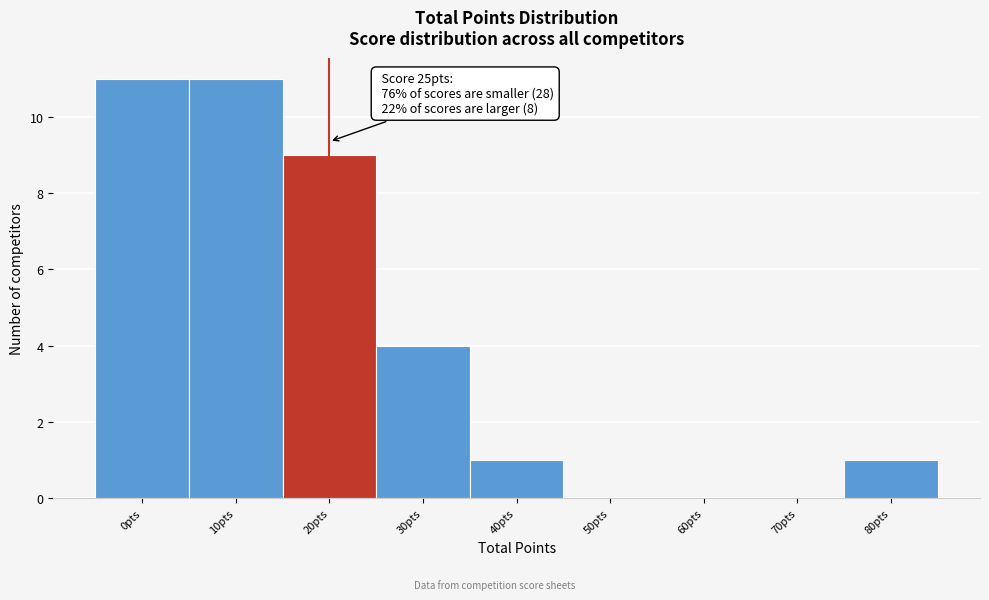

Reading left to right, extract all data points from this chart.

0pts=11	10pts=11	20pts=9	30pts=4	40pts=1	50pts=0	60pts=0	70pts=0	80pts=1